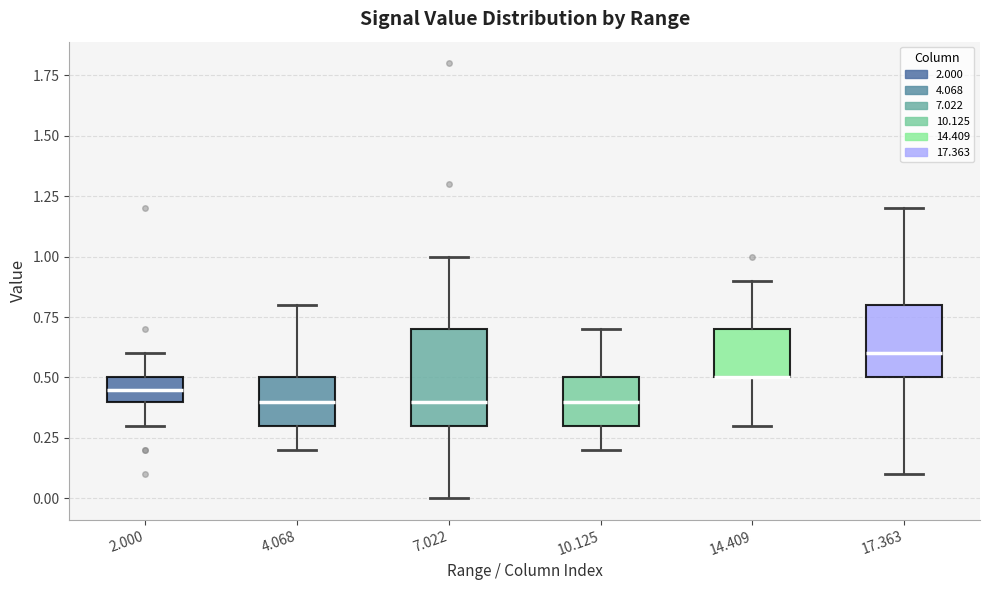

Where is the lower edge of the box at x = 4.068 on the y-axis? The values are not printed on the chart, so give them approximately, as read against the axis.

0.30